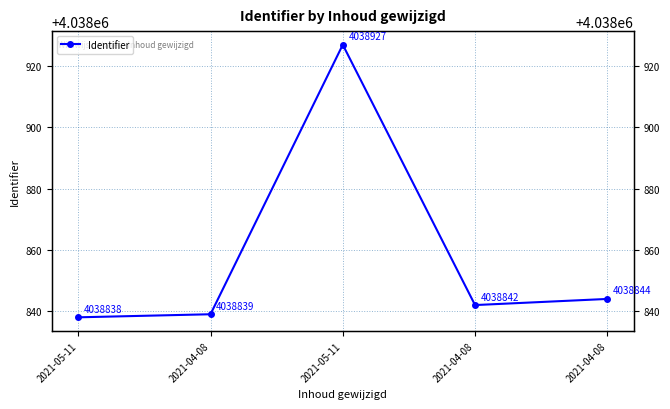

What is the difference between the second highest and minimum values?

6